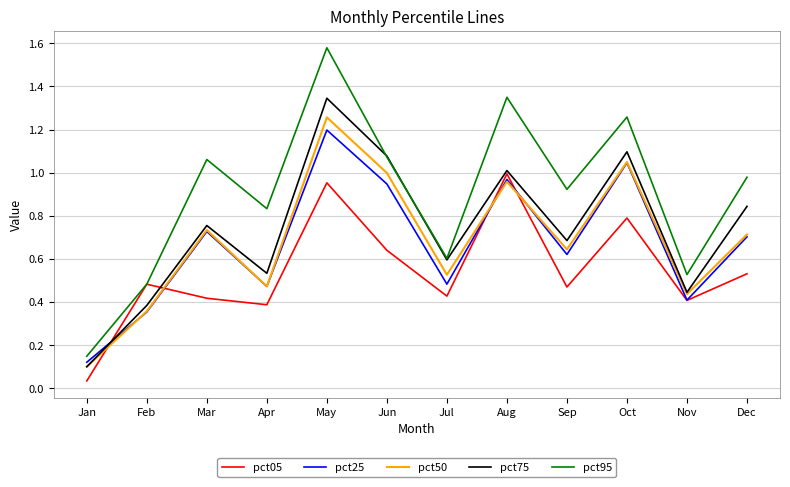

Which category has the lowest value in the pct50 series?

Jan